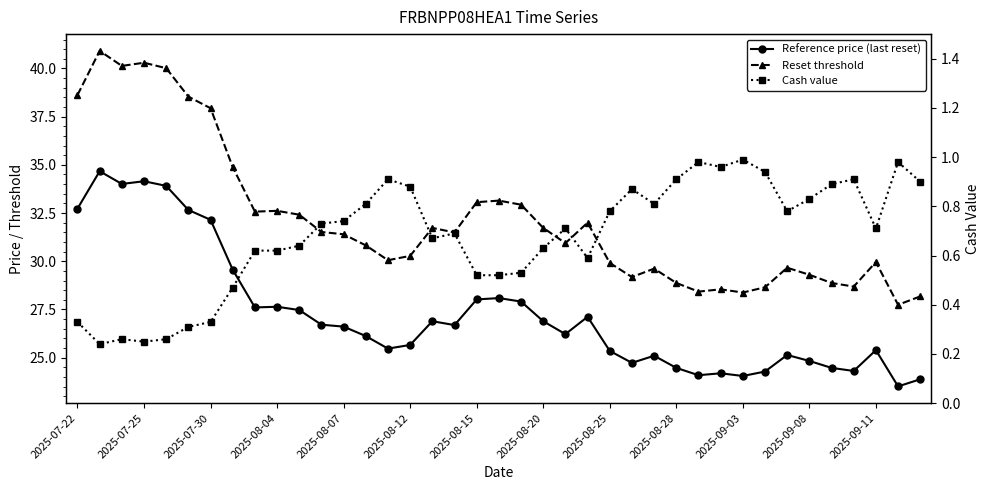

How many interior local valleys does the Reference price (last reset) series have?

10